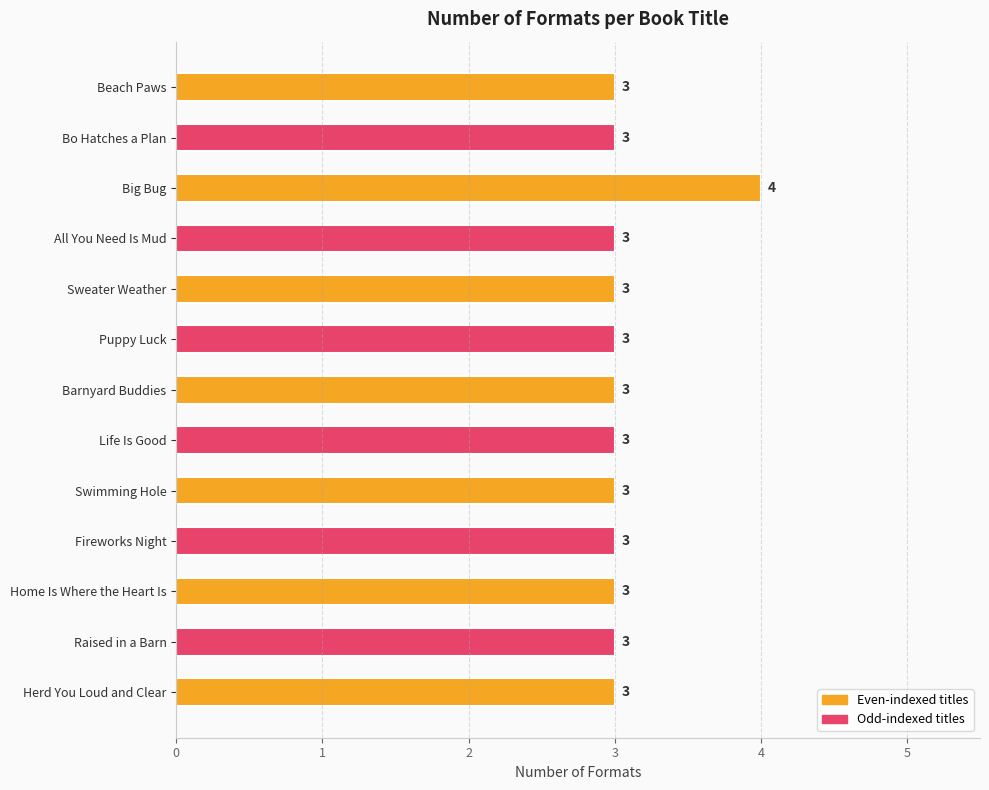

Is it true that the value at Raised in a Barn is 3?

True